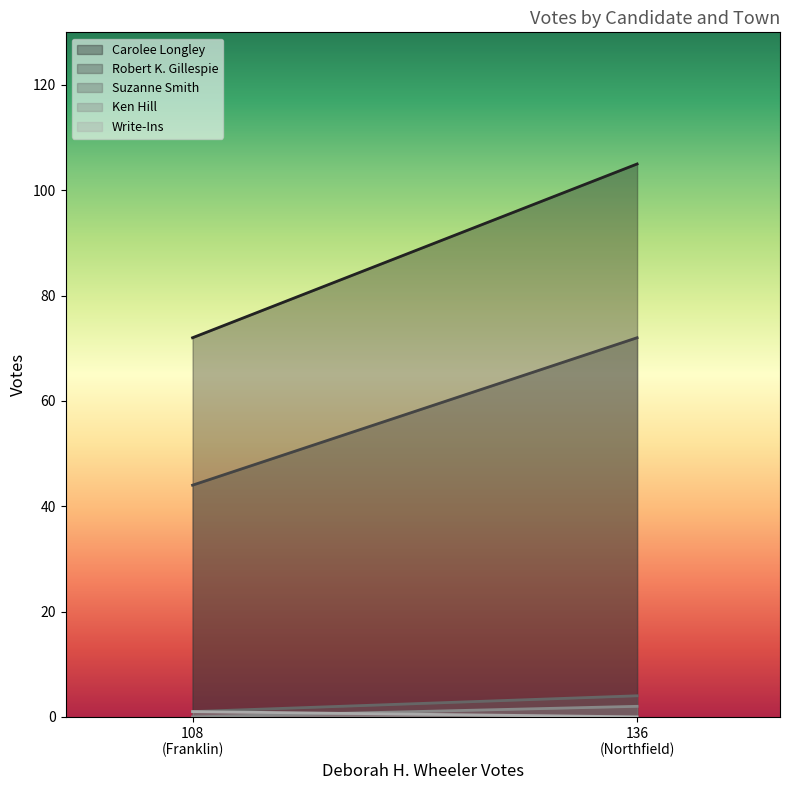

Between Franklin and Northfield, which series saw the biggest shift?

Carolee Longley